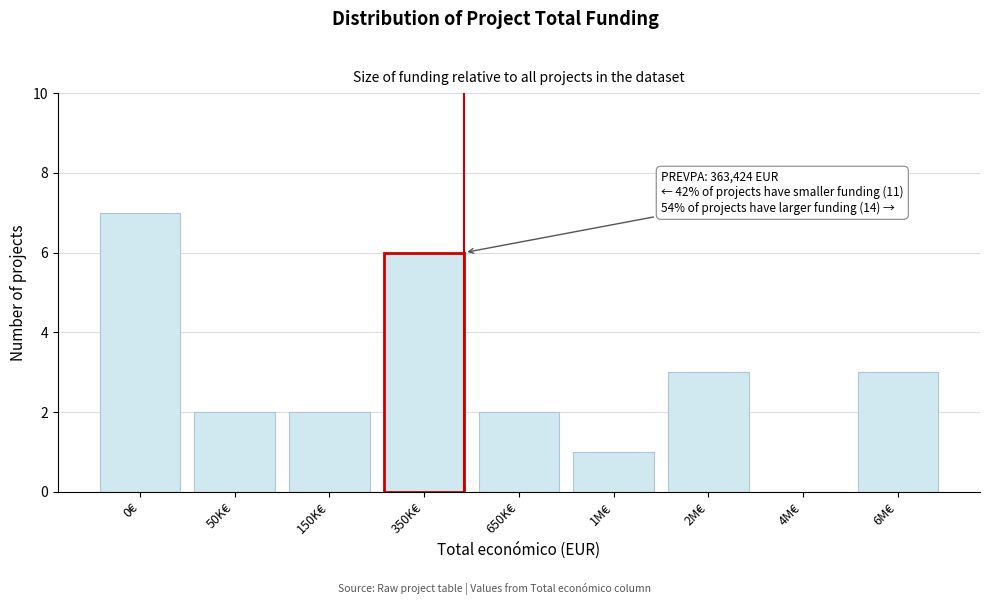

Reading left to right, extract all data points from this chart.

0€=7	50K€=2	150K€=2	350K€=6	650K€=2	1M€=1	2M€=3	4M€=0	6M€=3